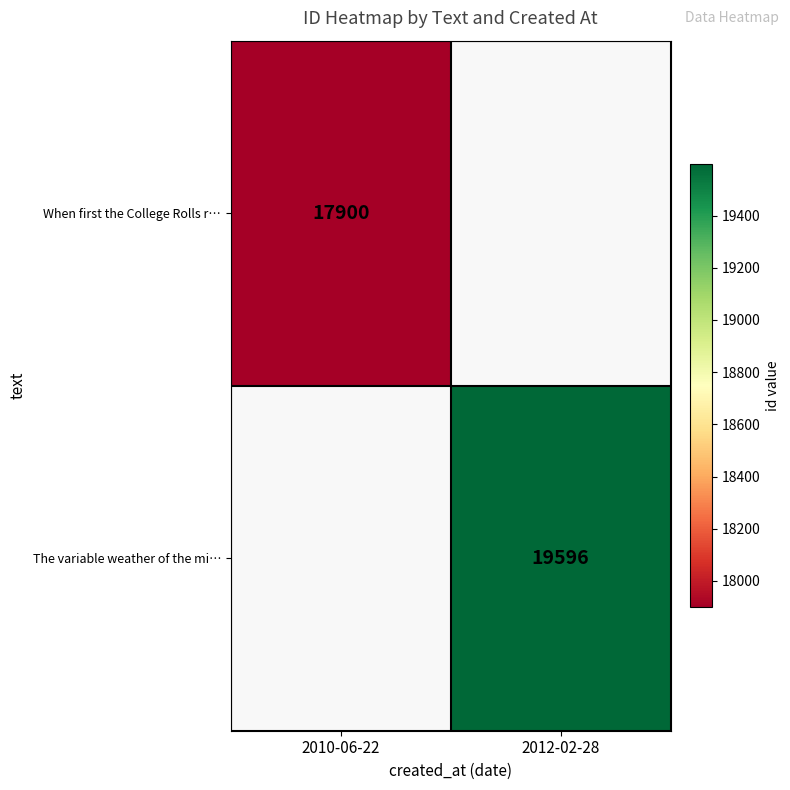

True or false: The variable weather of the mi… has a value of 35010 at 2012-02-28.

False